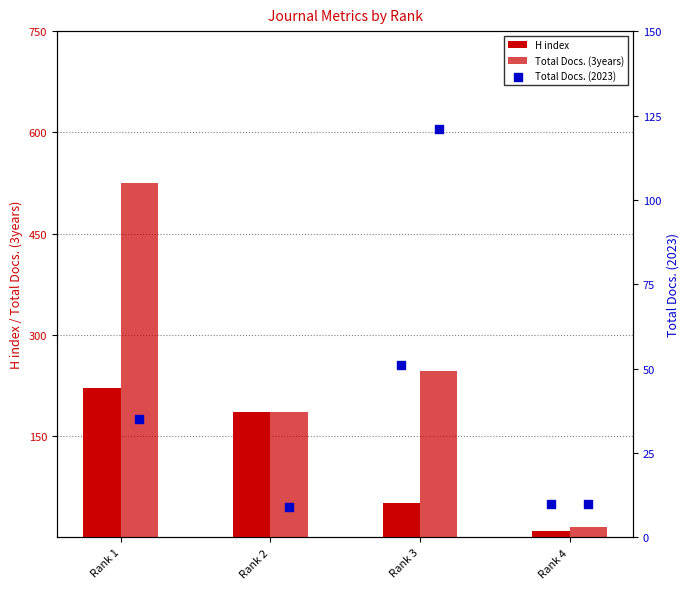

Which series contains the highest Y value?

Total Docs. (3years)